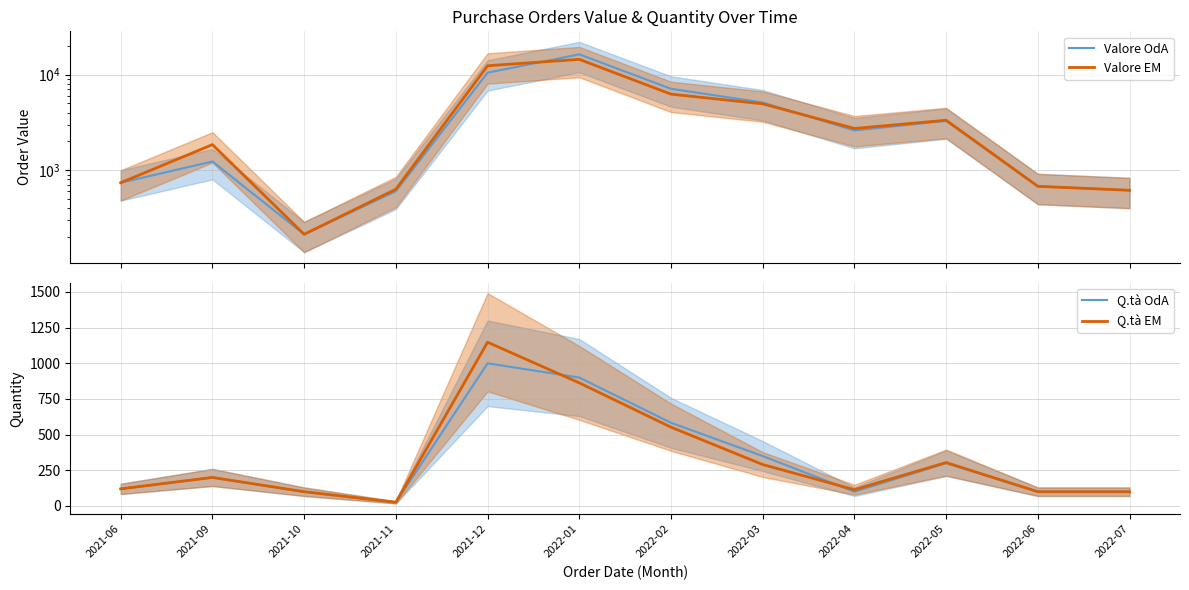

How many series are shown in this chart?

4